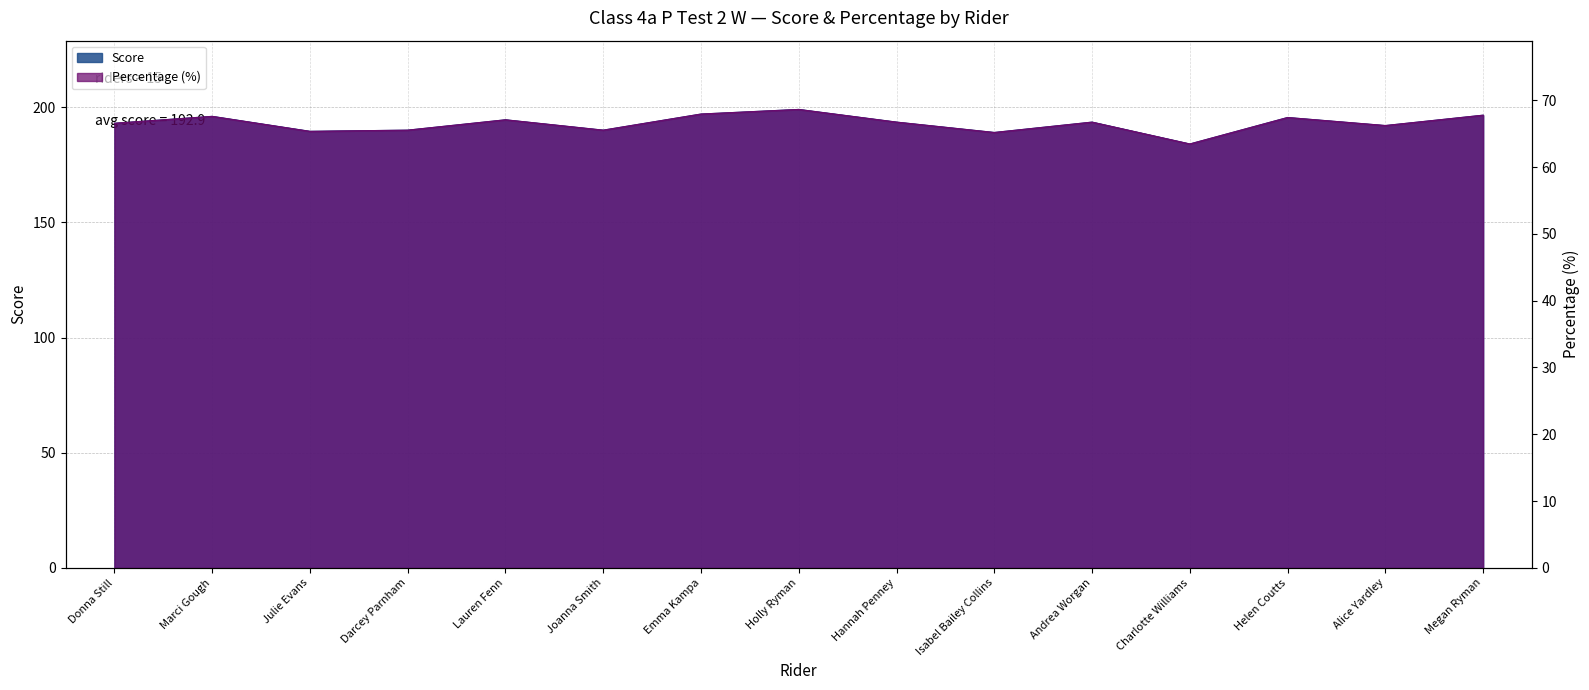

True or false: Percentage and Score intersect in this chart.

False